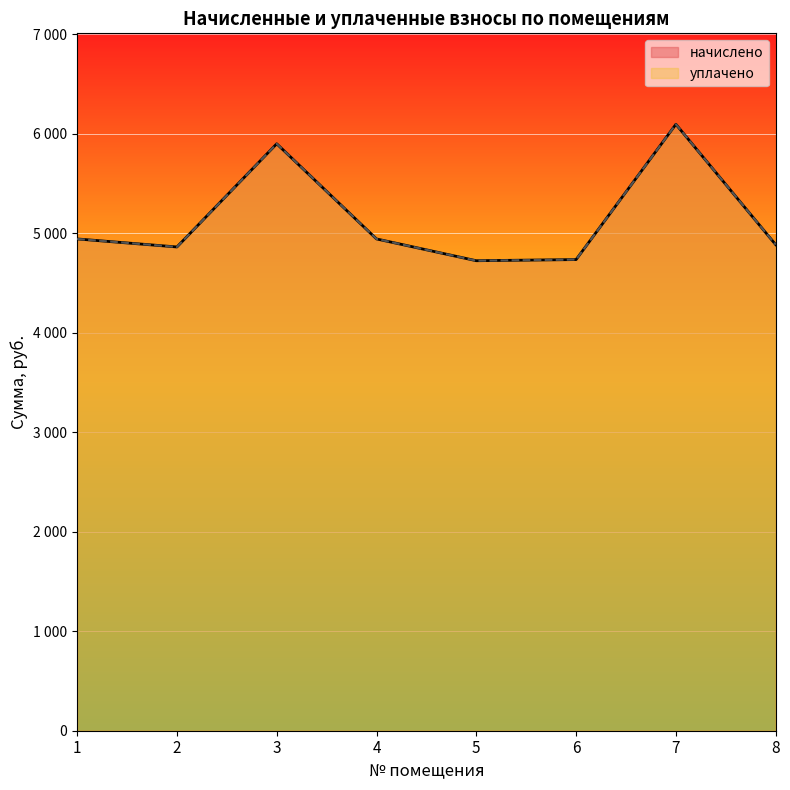

True or false: начислено has a value of 5898.2 at 3.

True